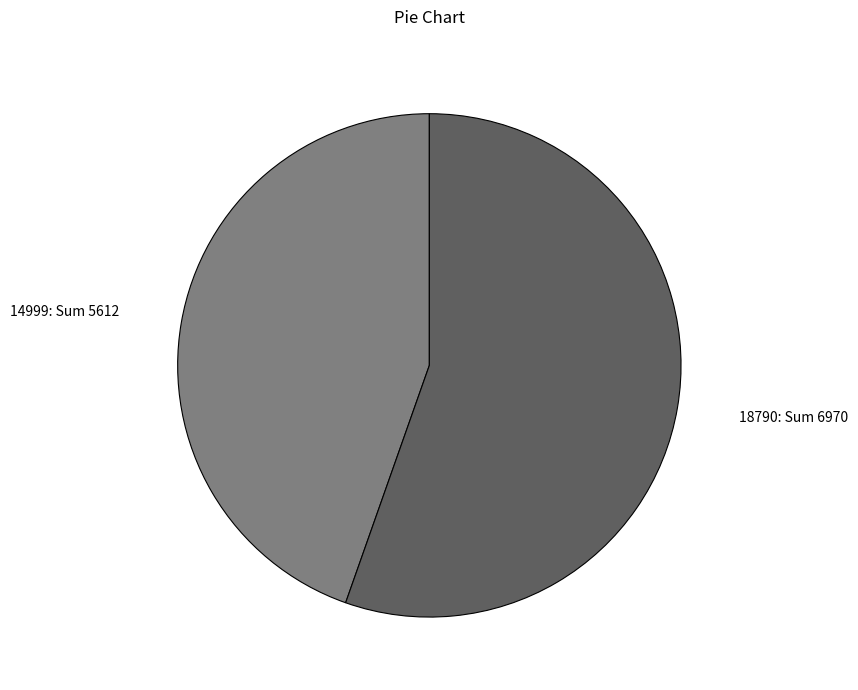

Do 14999 and 18790 together represent more than half of the pie?

Yes